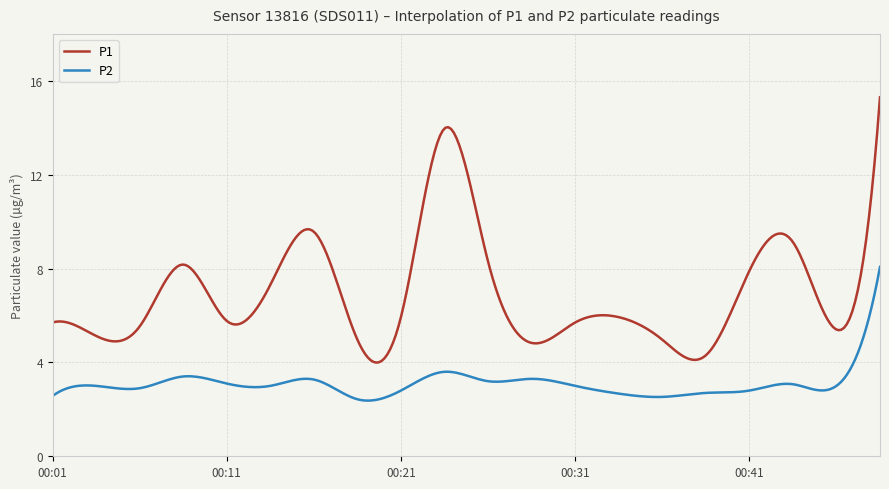

Which series has the largest total across all categories?

P1